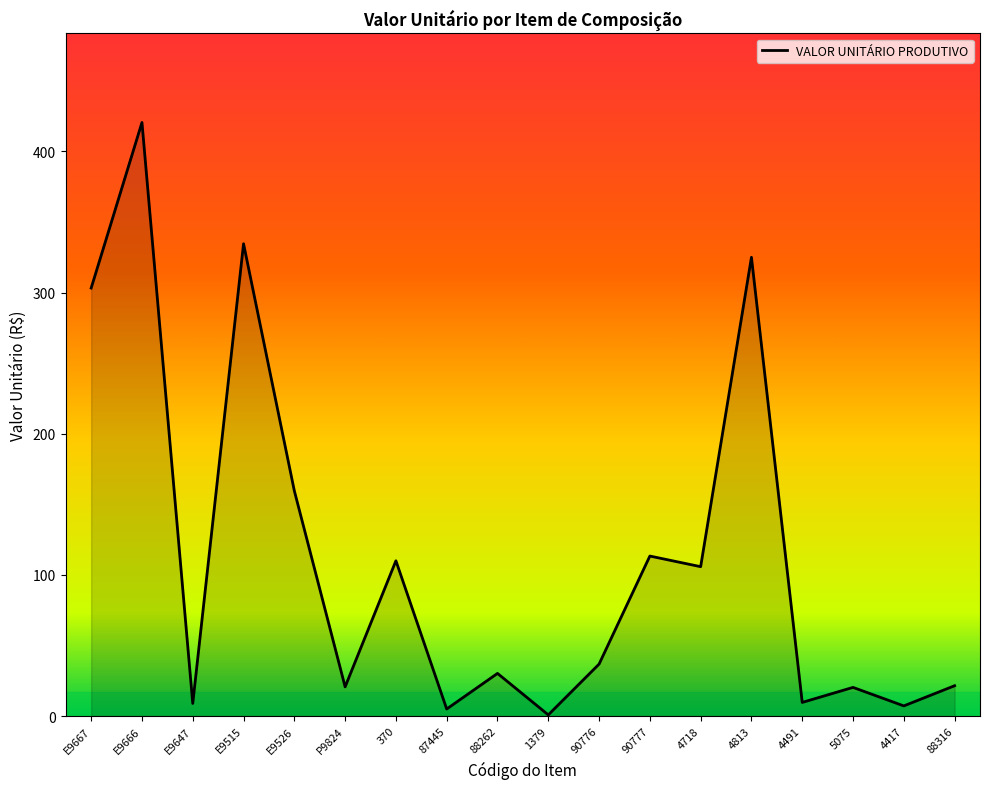

The value at 4718 is 105.8. True or false?

True